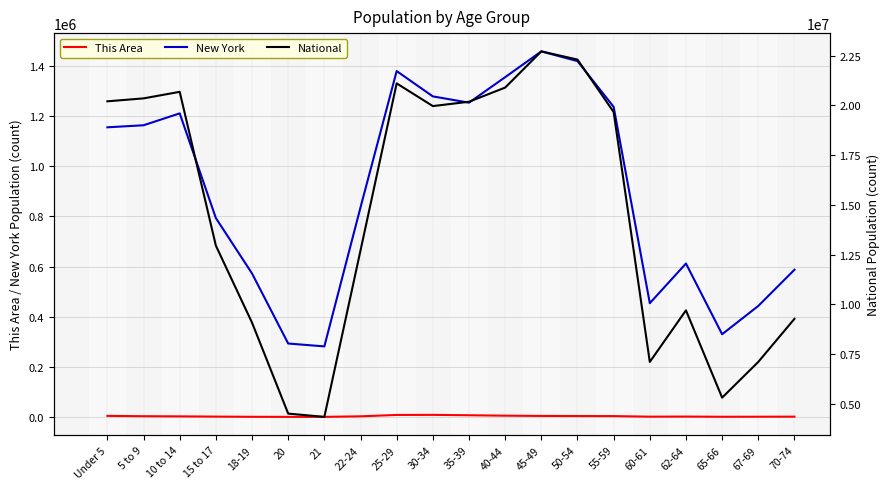

What is the sum of all This Area values?

60998